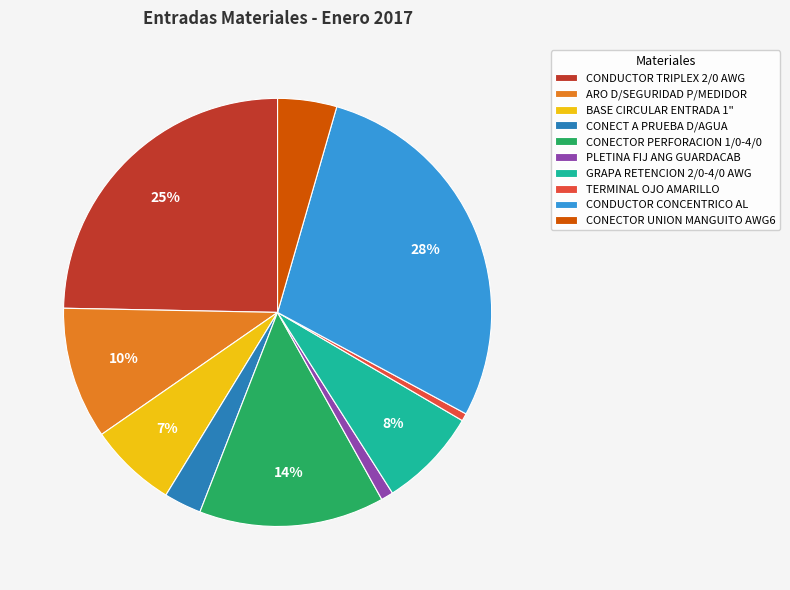

Count the number of slices in the pie.

10